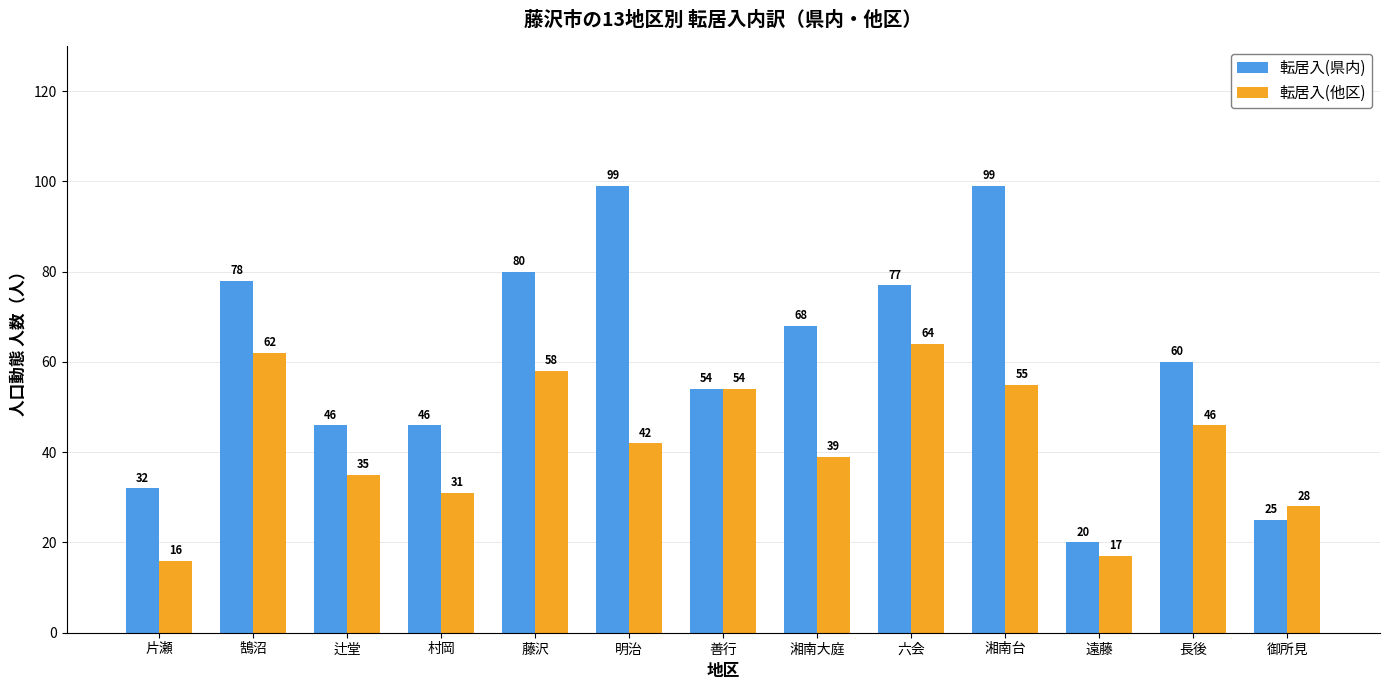

Are the bars horizontal?

No